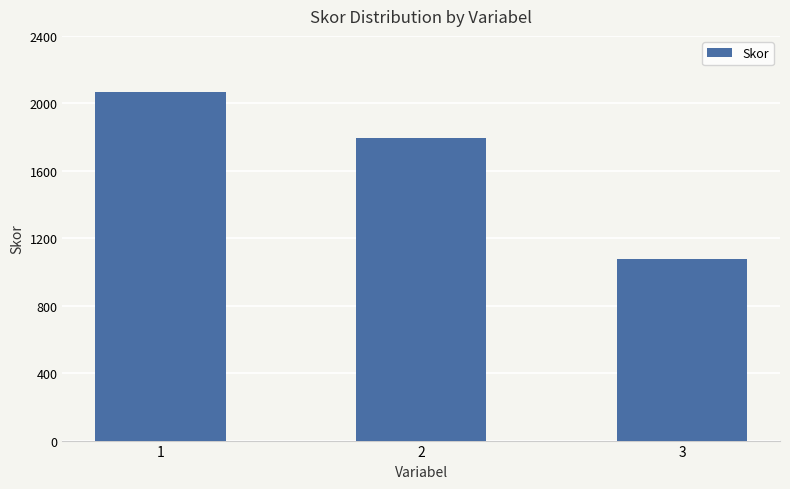

What is the difference between the maximum and minimum values?

991